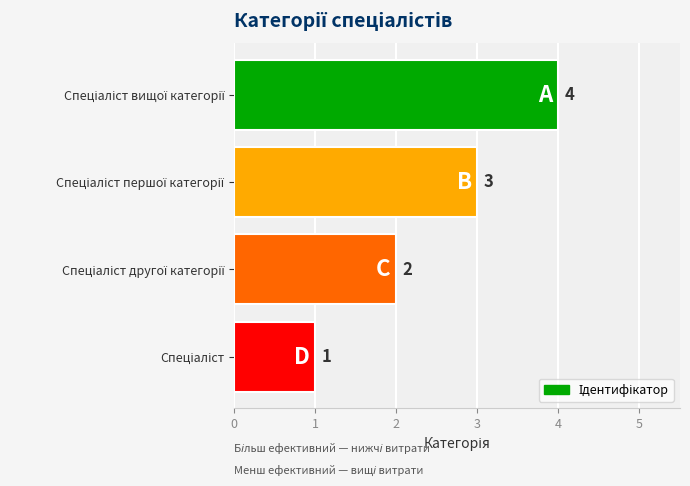

What is the difference between the maximum and minimum values?

3